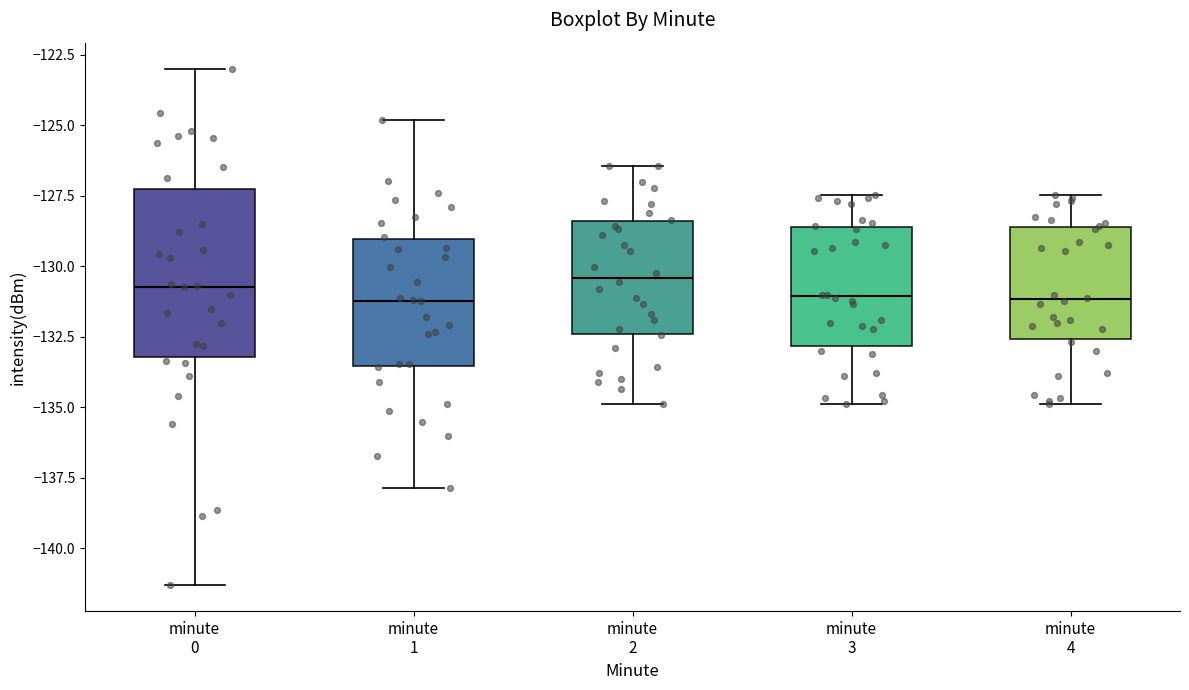

Reading left to right, read every box against the y-axis: the position of its median line, the range the box covers, and the ends of its whiskers. The values are not printed on the chart, so give them approximately, as read against the axis.

minute 0: median -130.5, box -133.0 to -127.5, whiskers -141.5 to -123.0
minute 1: median -131.0, box -133.5 to -129.0, whiskers -138.0 to -125.0
minute 2: median -130.5, box -132.5 to -128.5, whiskers -135.0 to -126.5
minute 3: median -131.0, box -133.0 to -128.5, whiskers -135.0 to -127.5
minute 4: median -131.0, box -132.5 to -128.5, whiskers -135.0 to -127.5